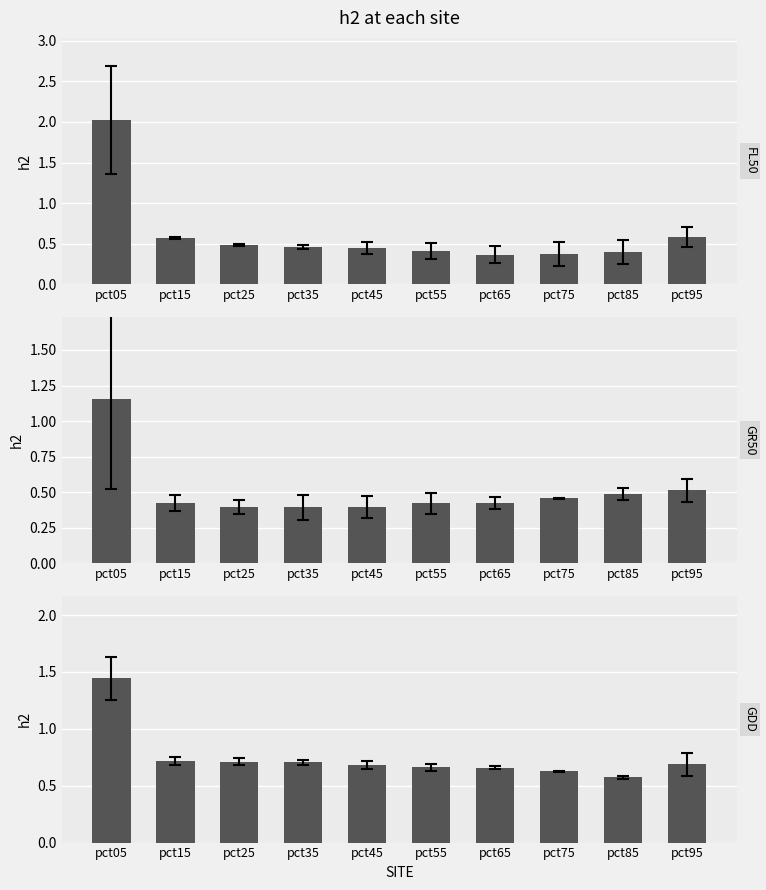

Rank the series at pct45 from highest to lowest value.

GDD, FL50, GR50